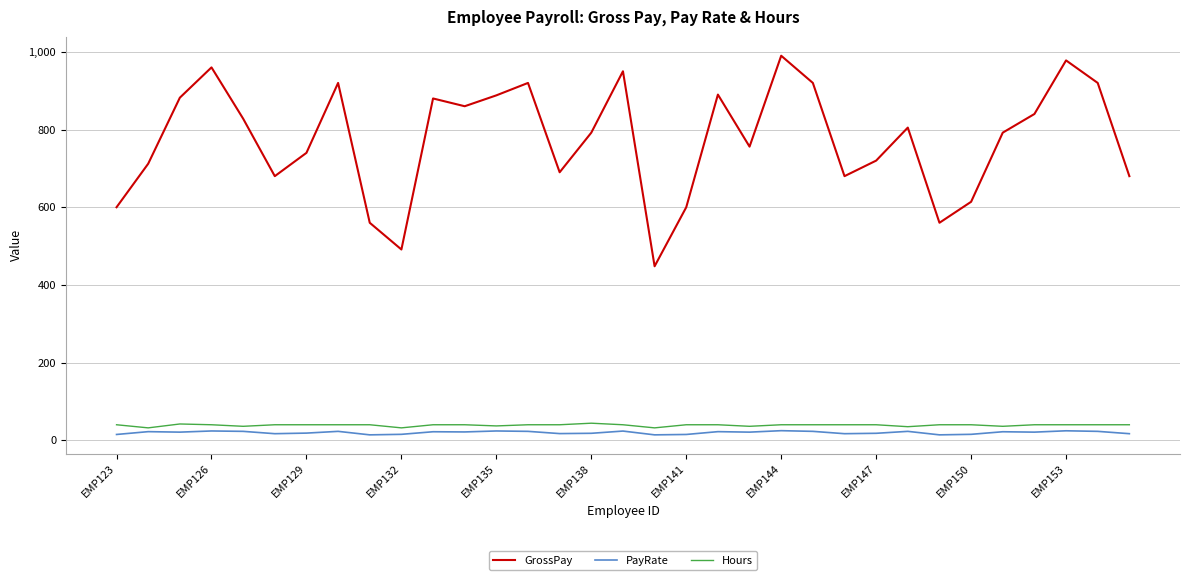

What is the maximum value for PayRate?

24.8